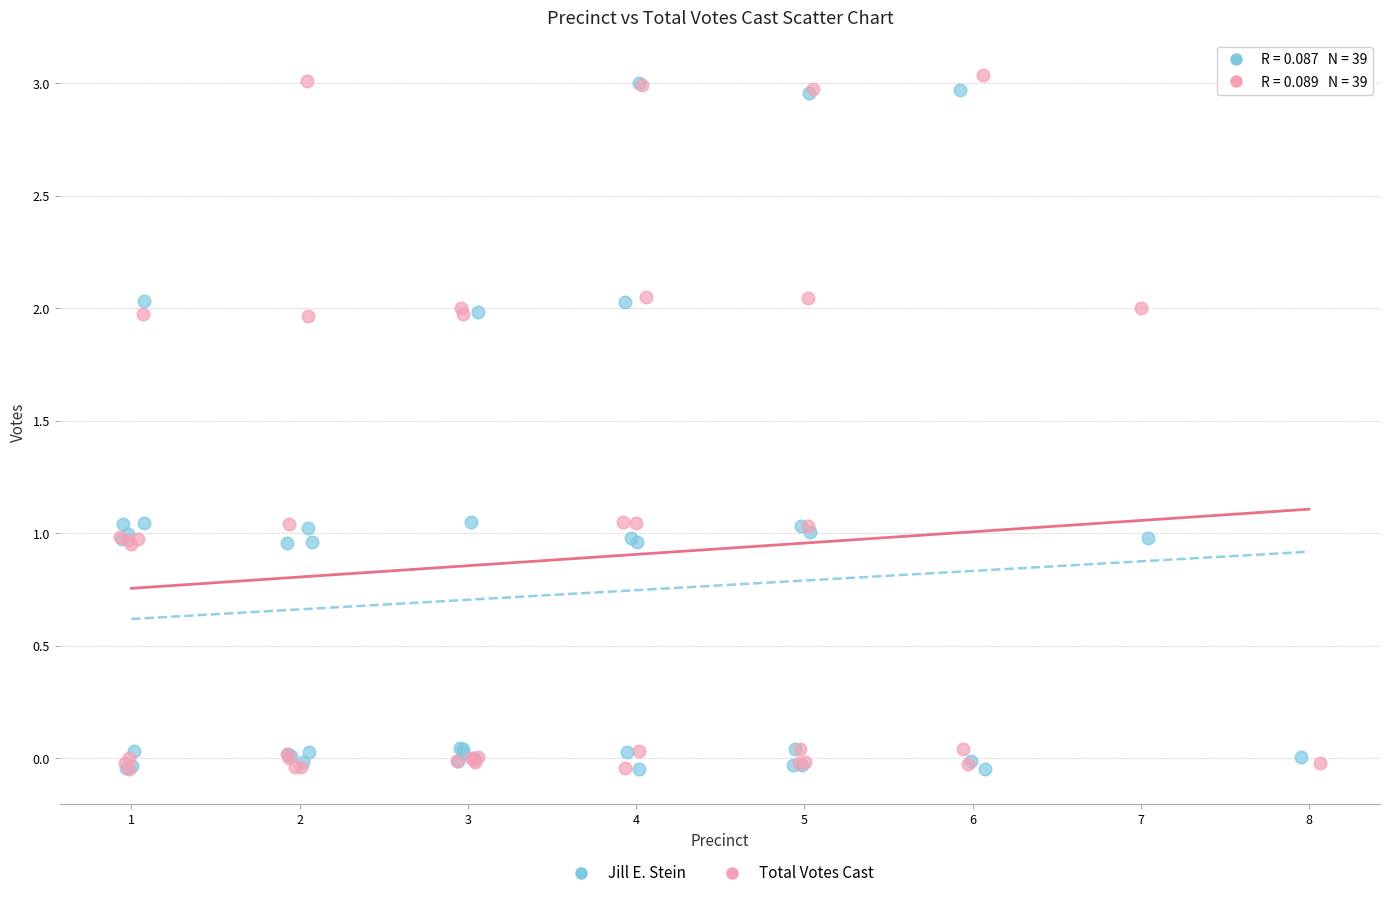

Which series has the largest Y range (max minus min)?

Total Votes Cast